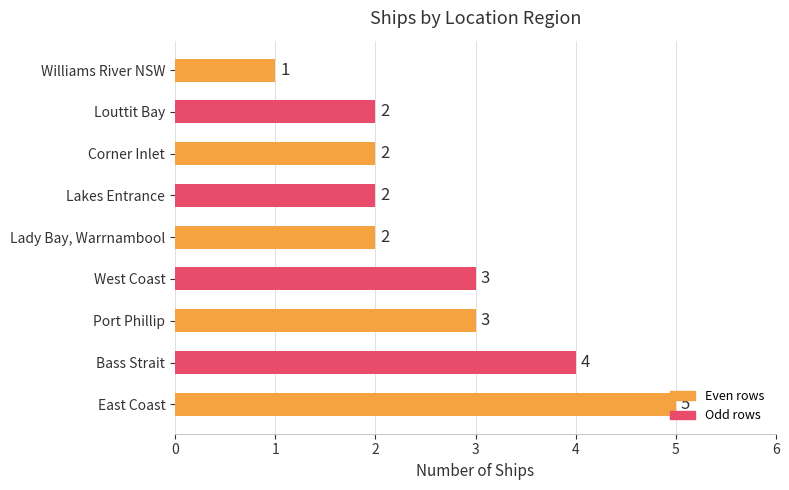

What is the difference between the second highest and minimum values?

3